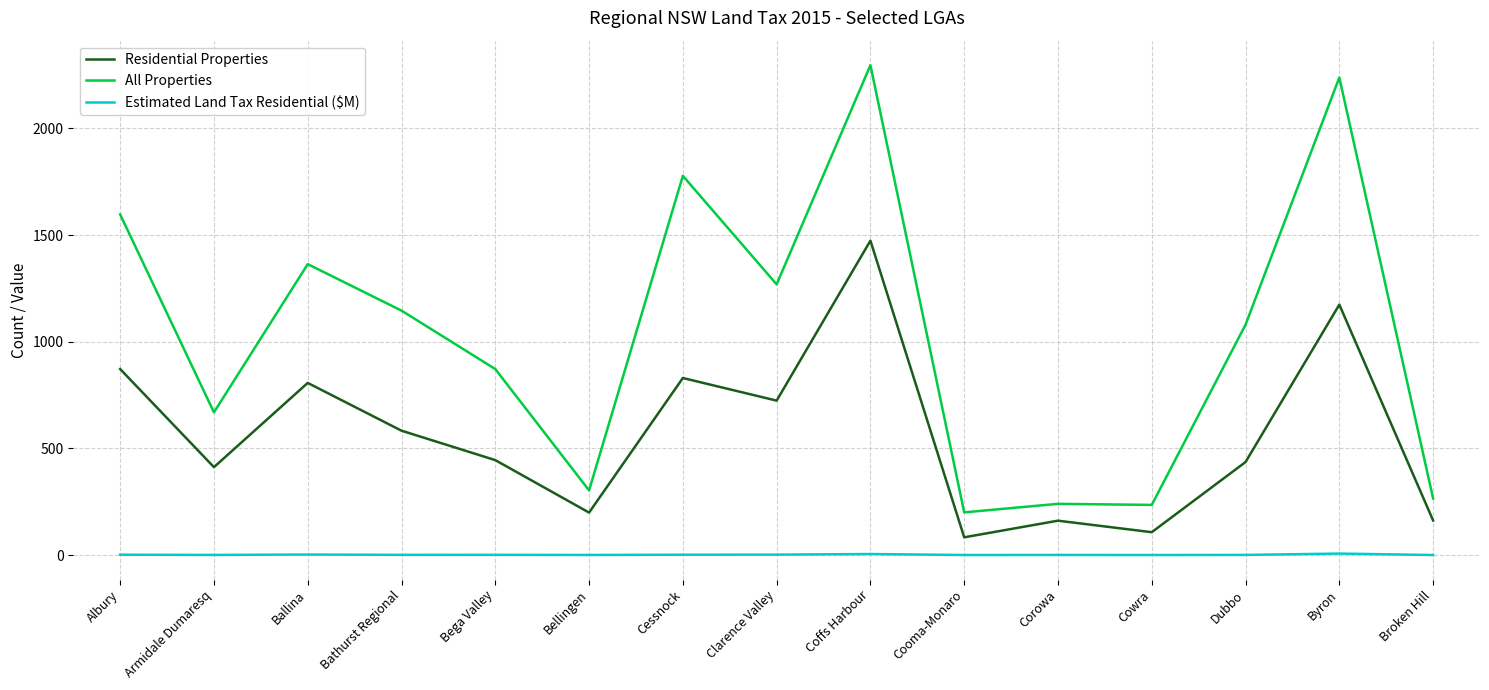

Rank the series at Ballina from highest to lowest value.

All Properties, Residential Properties, Estimated Land Tax Residential ($M)